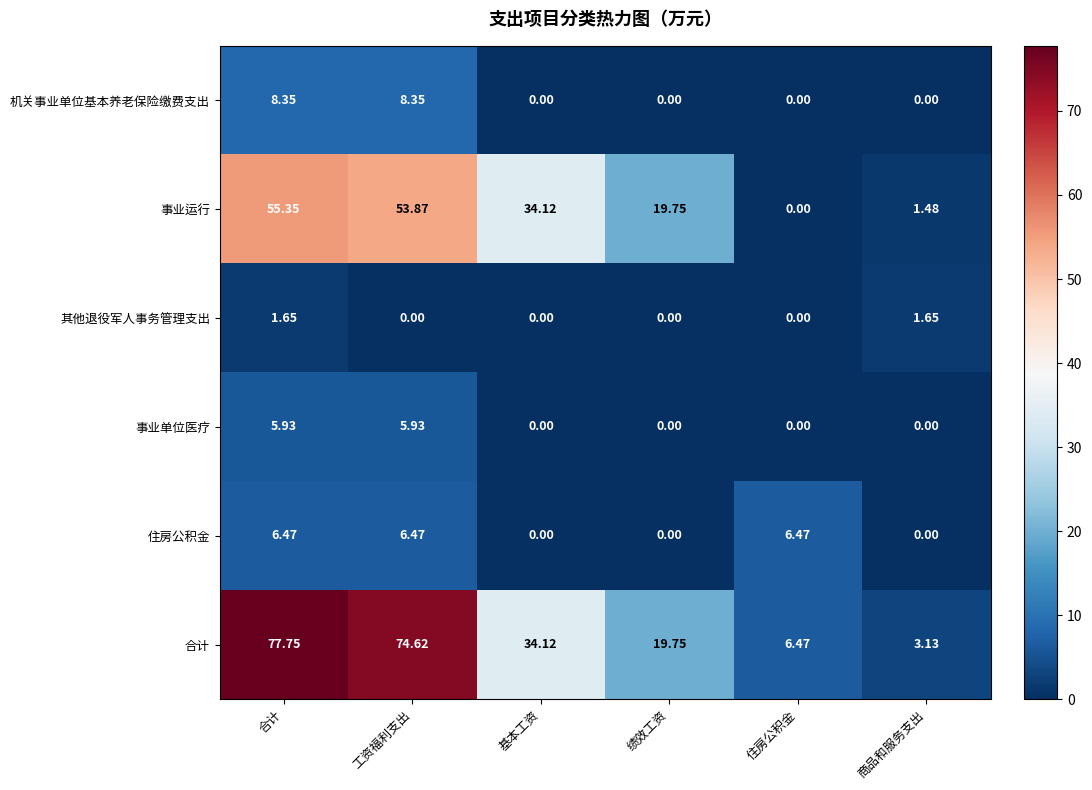

Which series has the largest range (max minus min)?

合计